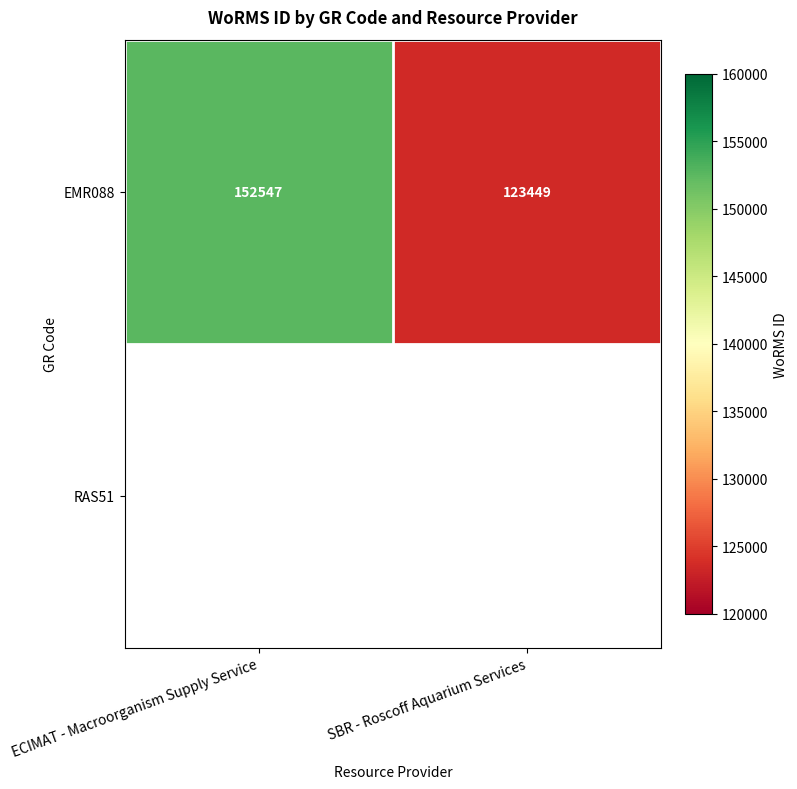

Count the values in the range 123449 to 152547.

2